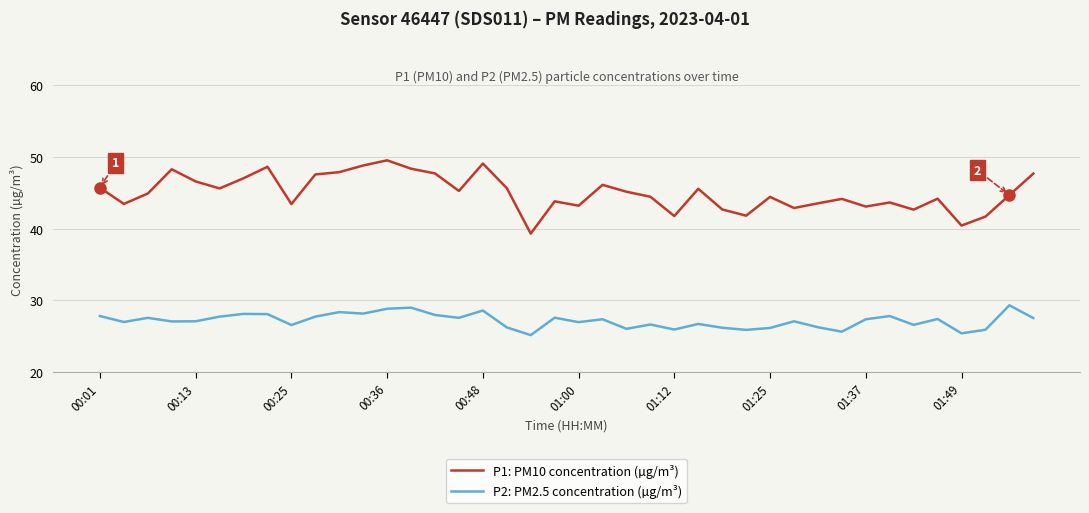

What is the minimum value for P1: PM10 concentration (µg/m³)?

39.3